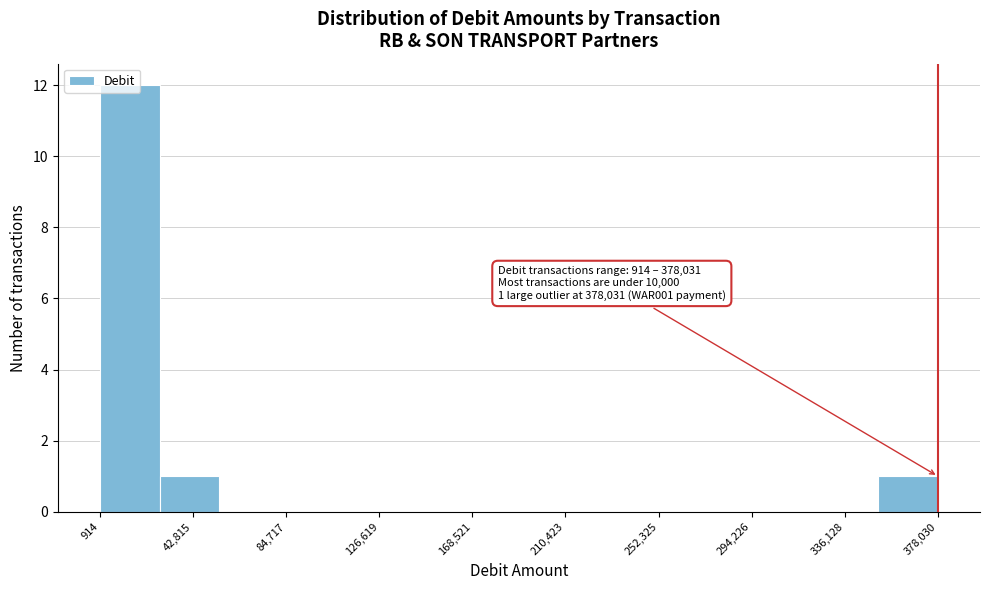

Over which range of the x-axis is the bar tallest?

0 to 30000